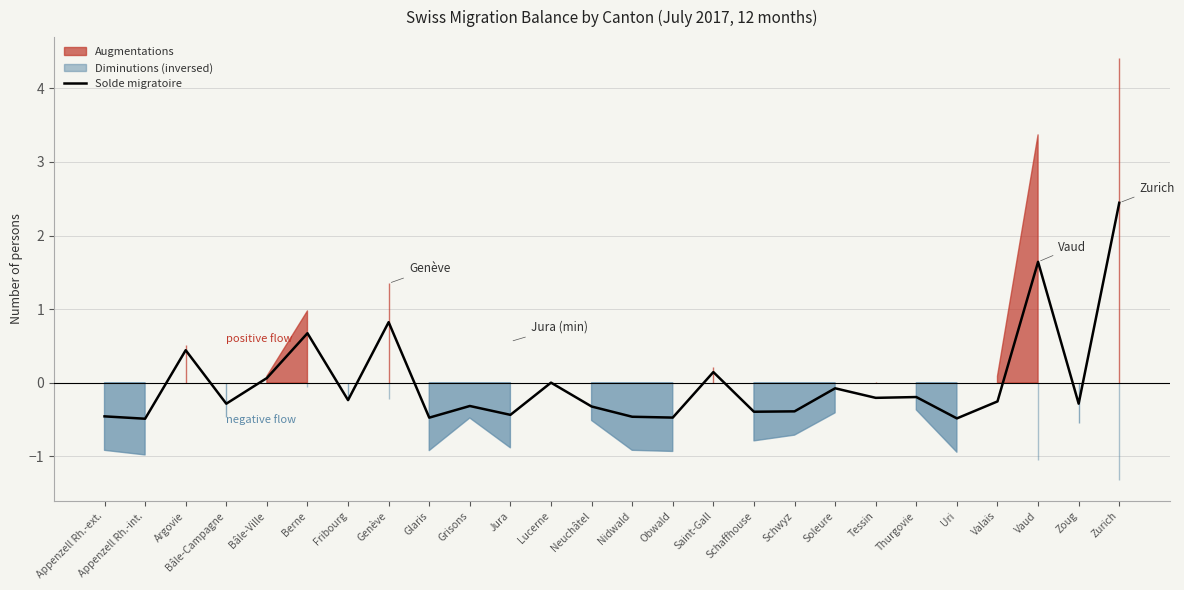

What position from the left is Neuchâtel?

13